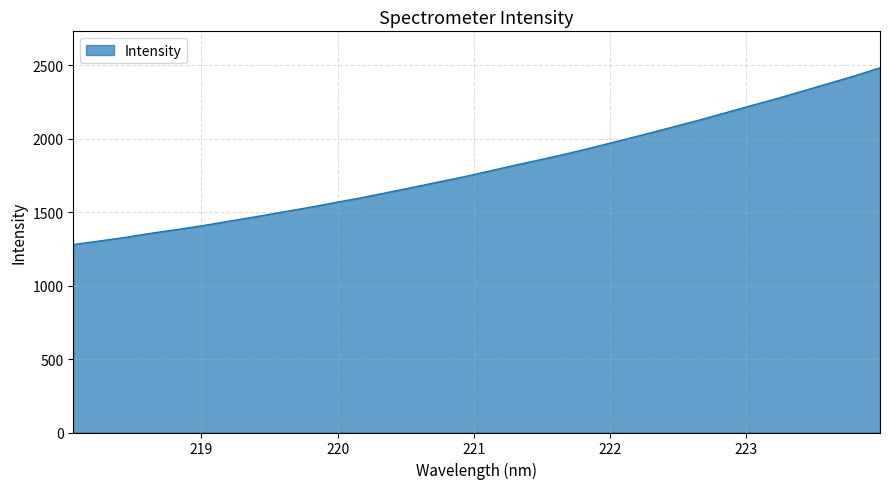

How many categories are shown in the chart?

32